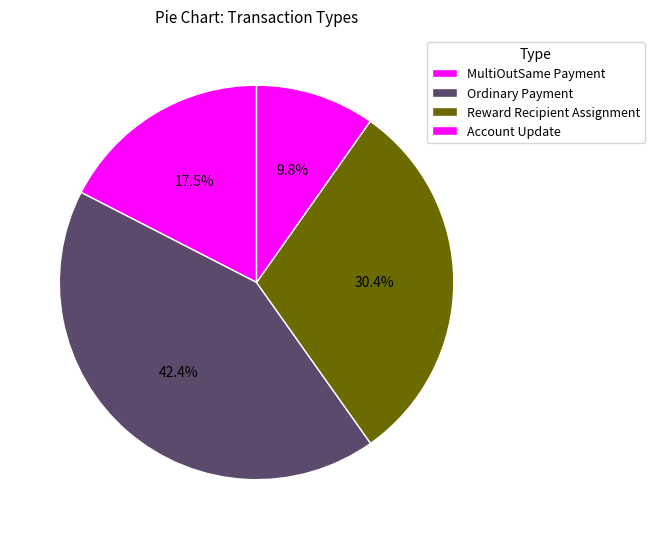

Count the number of slices in the pie.

4